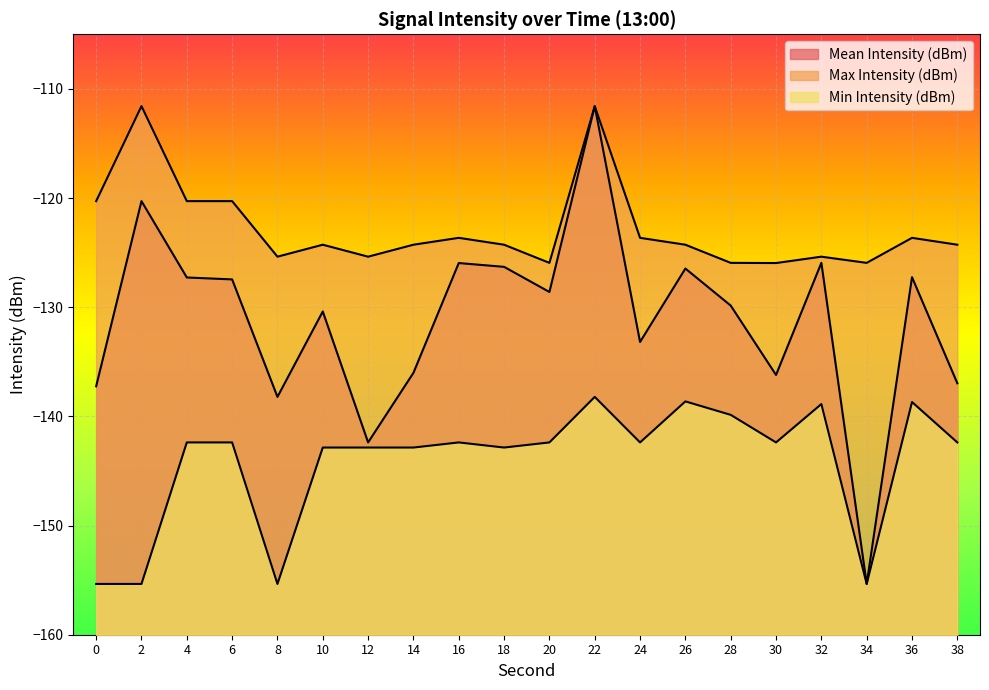

How many values in the Min Intensity (dBm) series exceed -142?

5